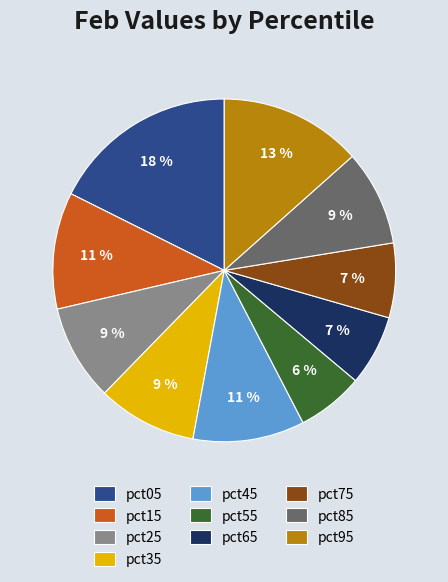

How many slices are in this pie chart?

10